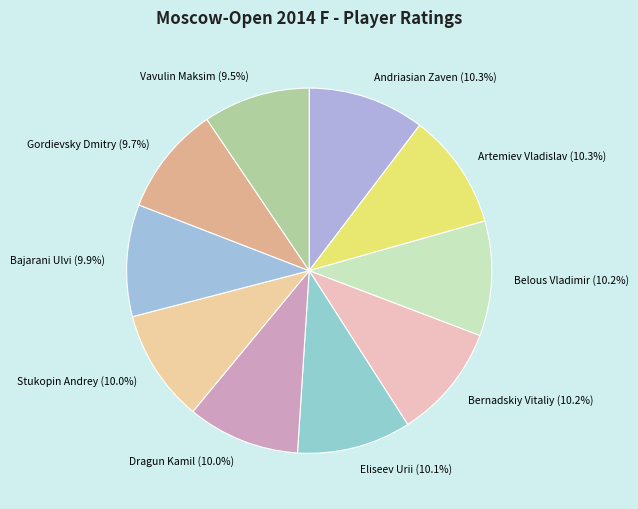

The Bernadskiy Vitaliy slice represents 2% of the pie. True or false?

False